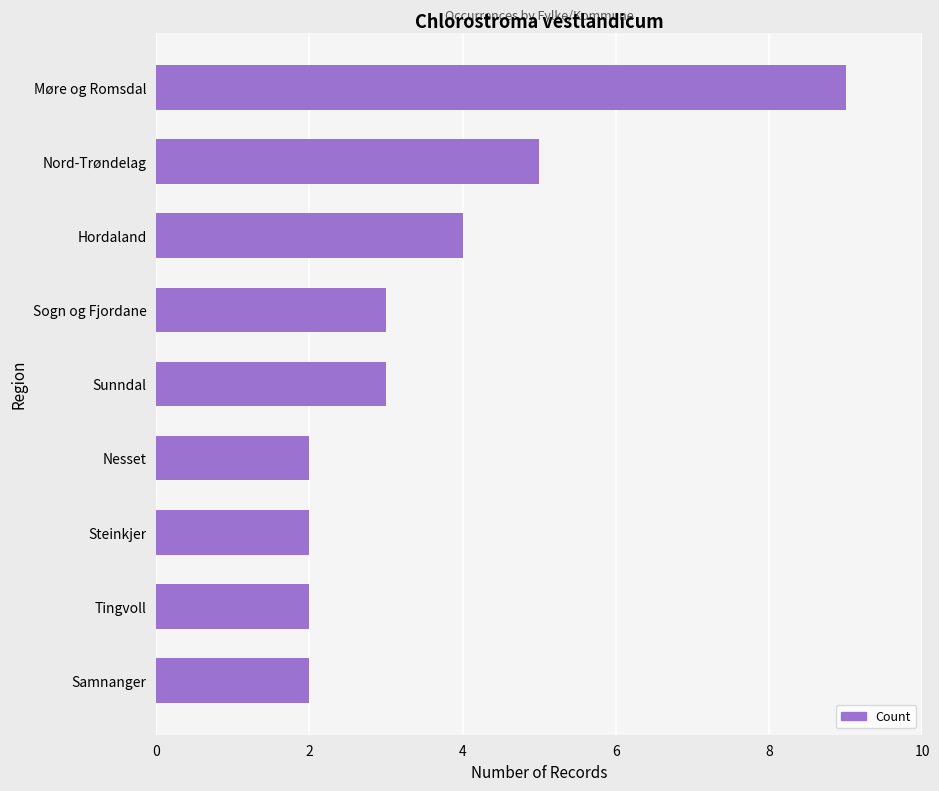

Approximately how many times larger is the value at Sunndal compared to Nesset?

1.5